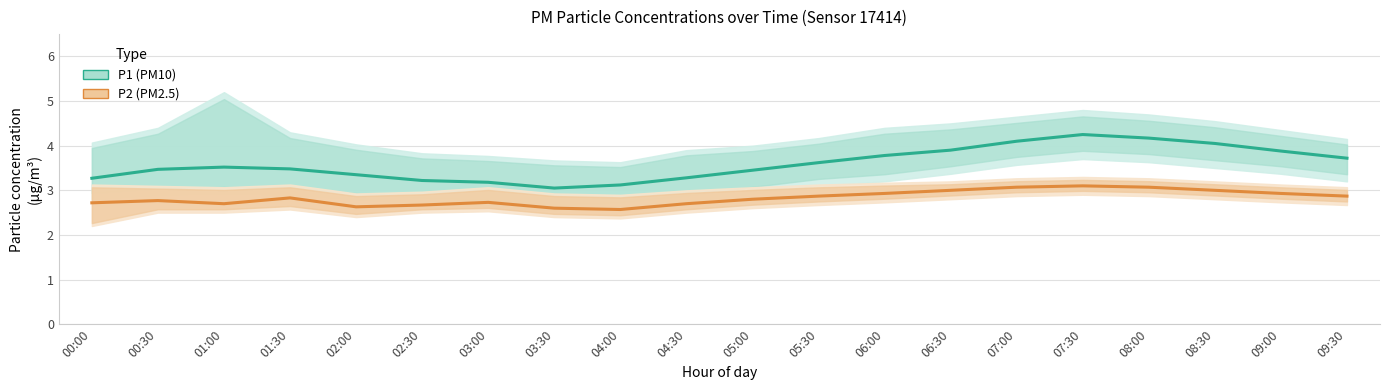

Rank the series by their maximum value, from highest to lowest.

P1 (PM10), P2 (PM2.5)